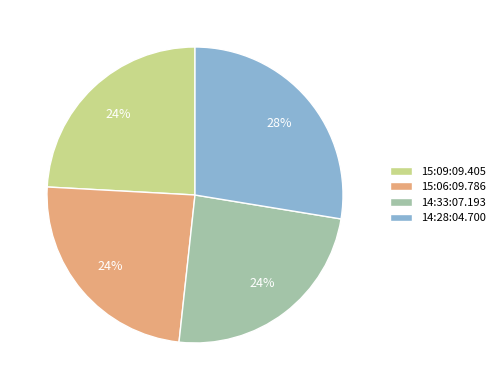

Do 15:06:09.786 and 14:28:04.700 together represent more than half of the pie?

Yes